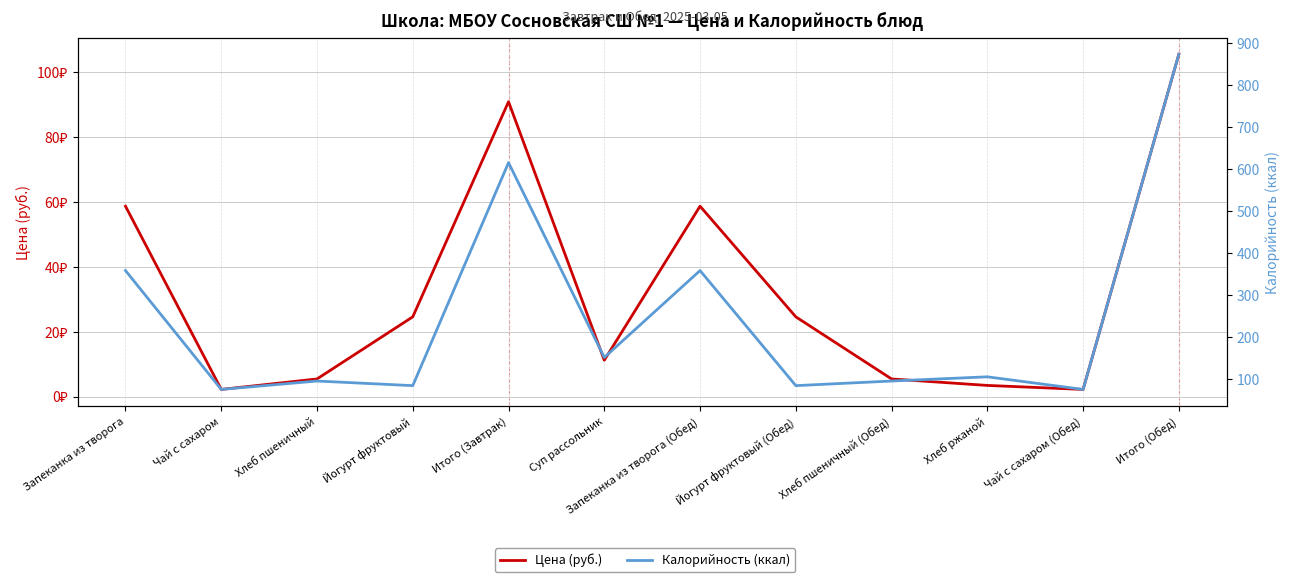

What position from the right is Чай с сахаром (Обед)?

2